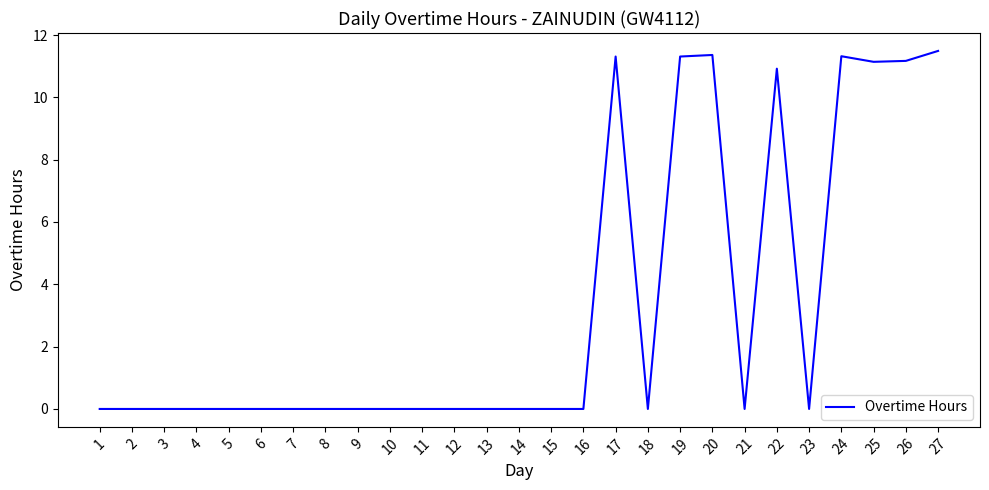

Does the chart display data point markers on the line(s)?

No